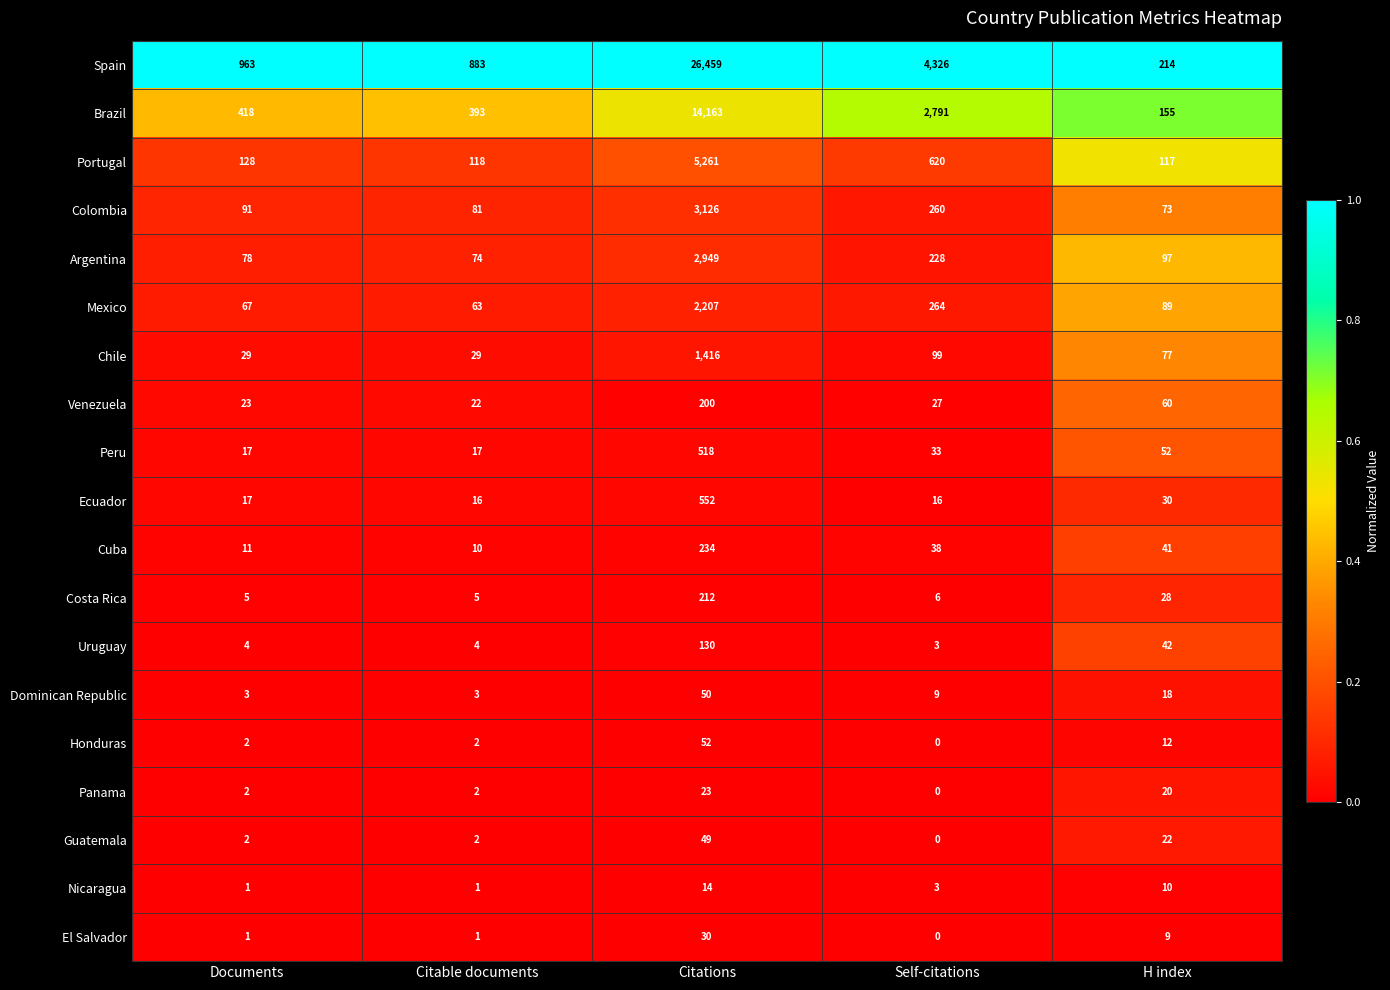

Rank the series at Citations from lowest to highest value.

Nicaragua, Panama, El Salvador, Guatemala, Dominican Republic, Honduras, Uruguay, Venezuela, Costa Rica, Cuba, Peru, Ecuador, Chile, Mexico, Argentina, Colombia, Portugal, Brazil, Spain